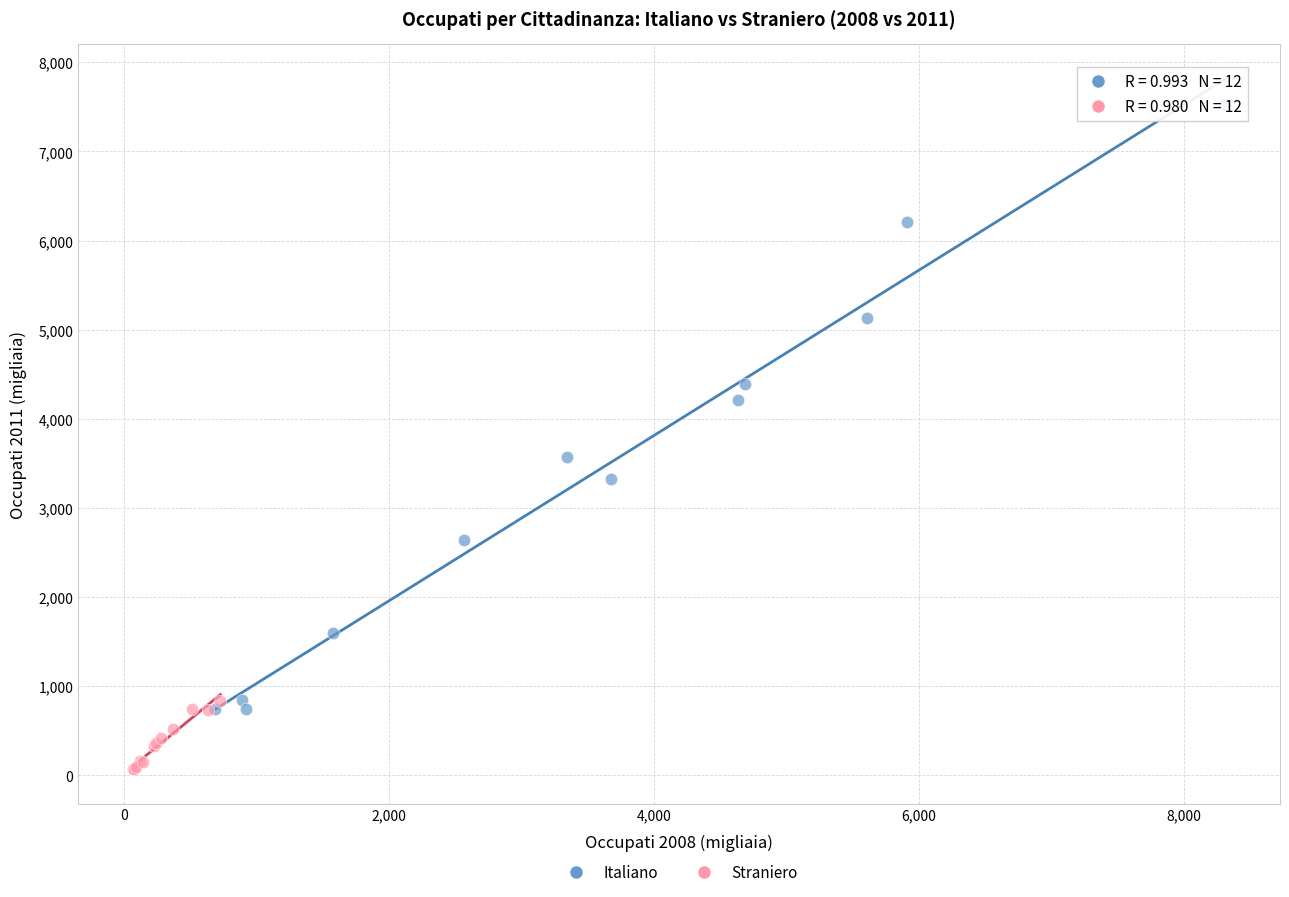

What are all the series names shown in the legend?

Italiano, Straniero